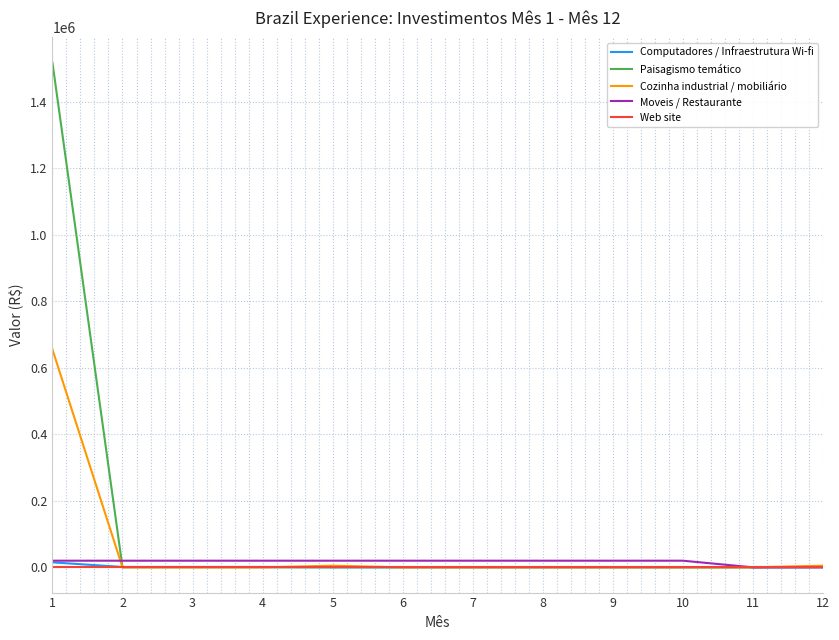

The value of Cozinha industrial / mobiliário at 11 is 0. True or false?

True